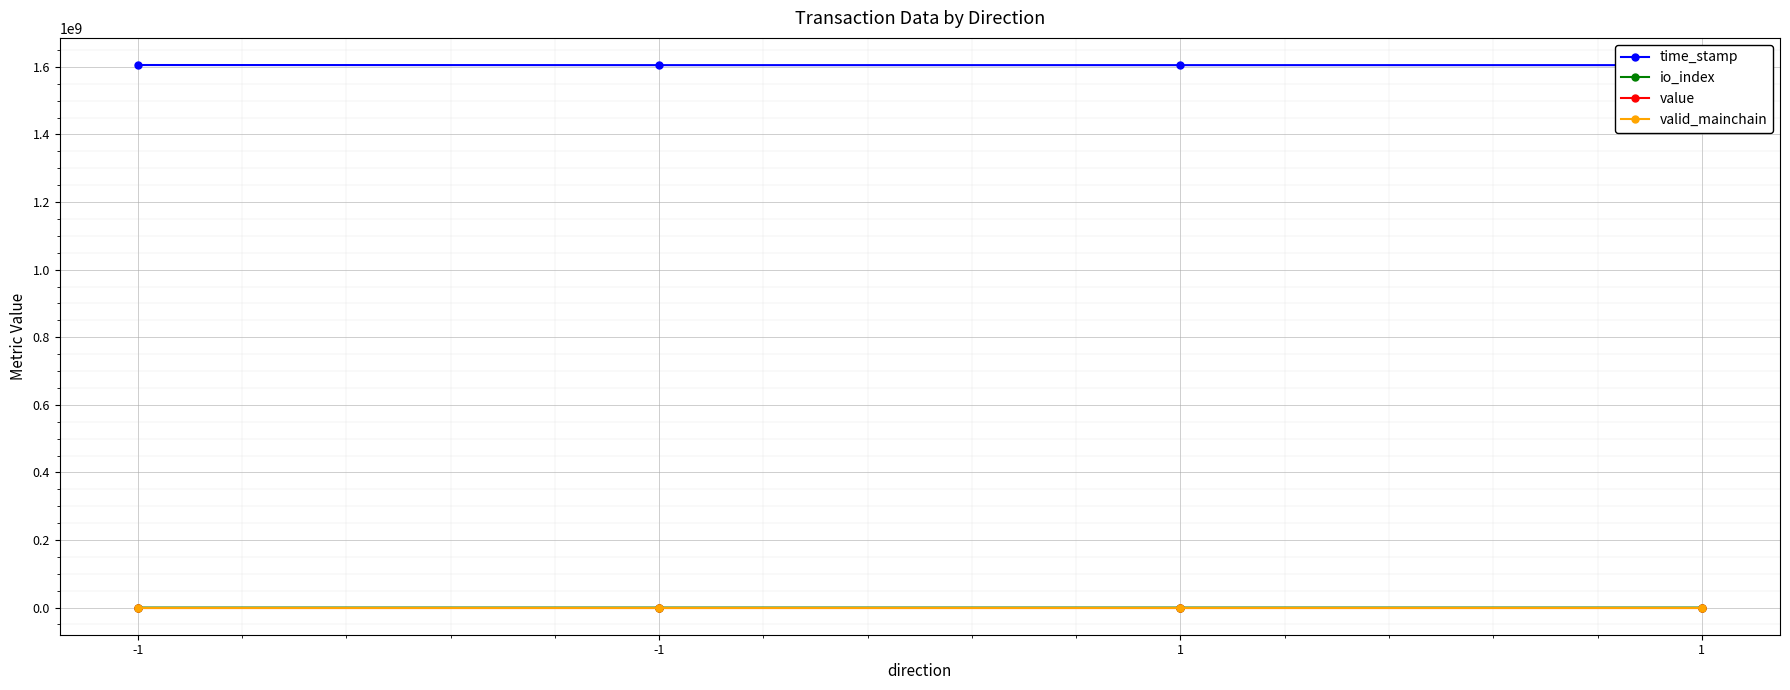

True or false: time_stamp and value cross at least once.

False